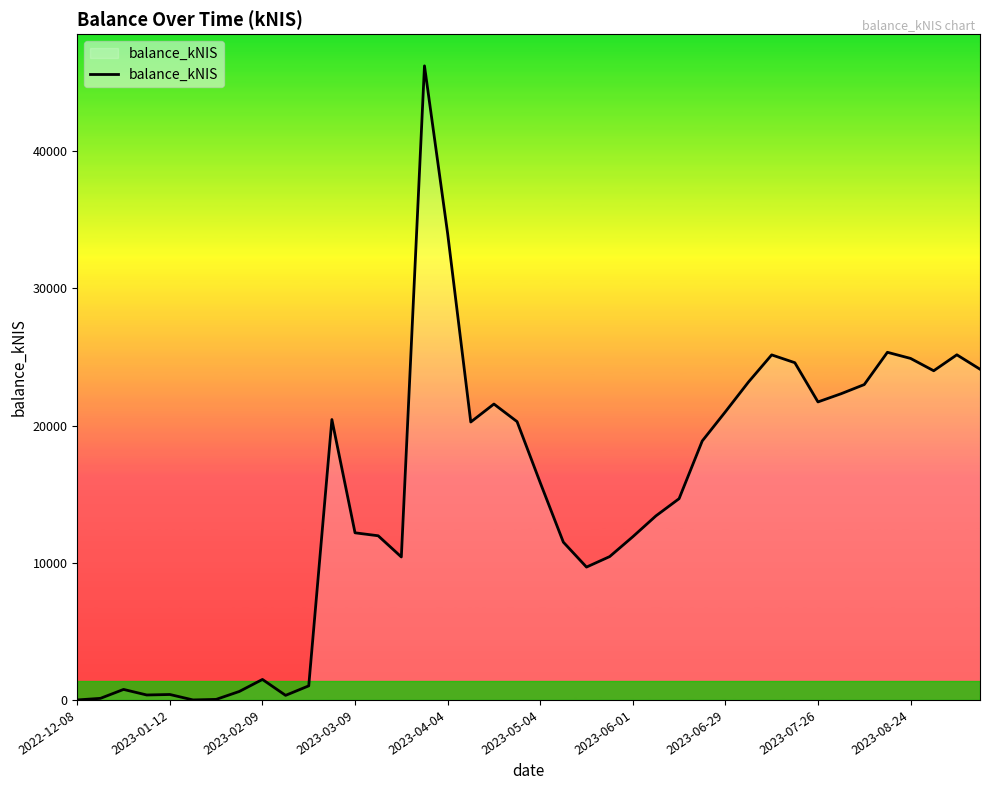

What is the average value?

14834.8